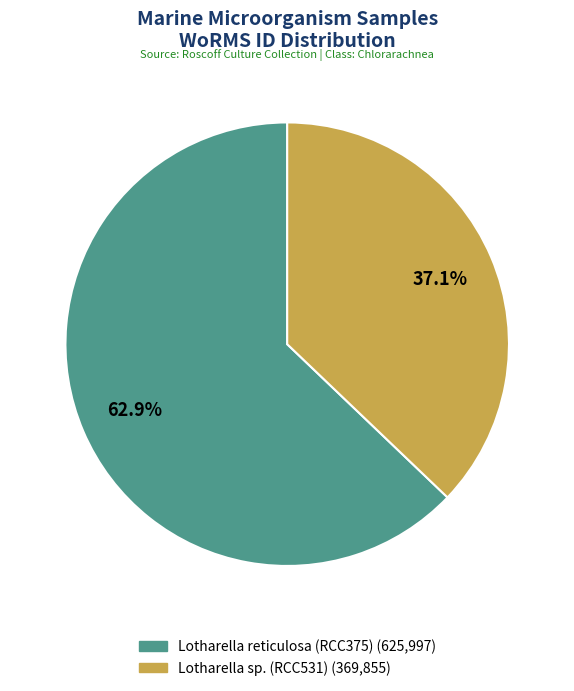

Which category has the biggest portion of the pie?

Lotharella reticulosa (RCC375)